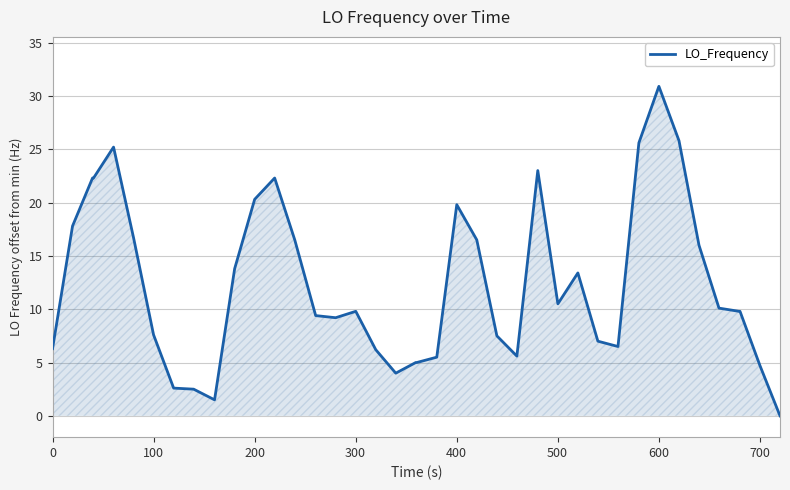

What is the difference between the maximum and minimum values?

30.9